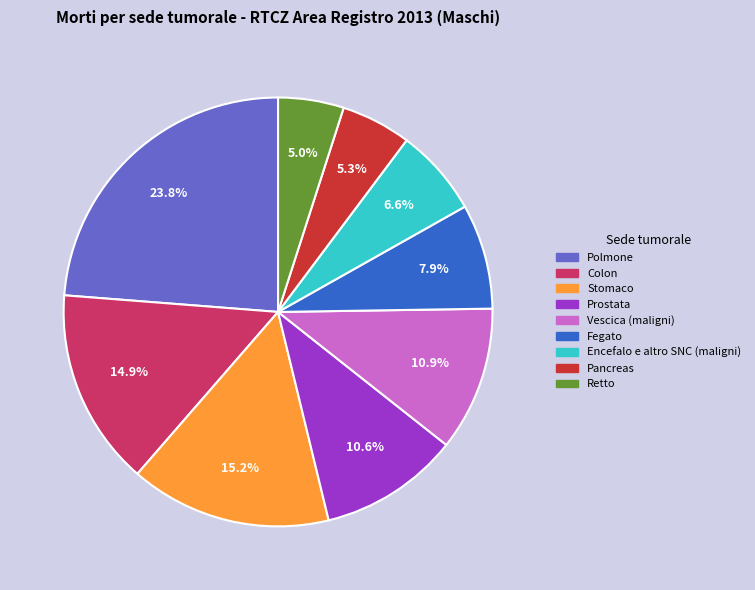

How many slices are in this pie chart?

9